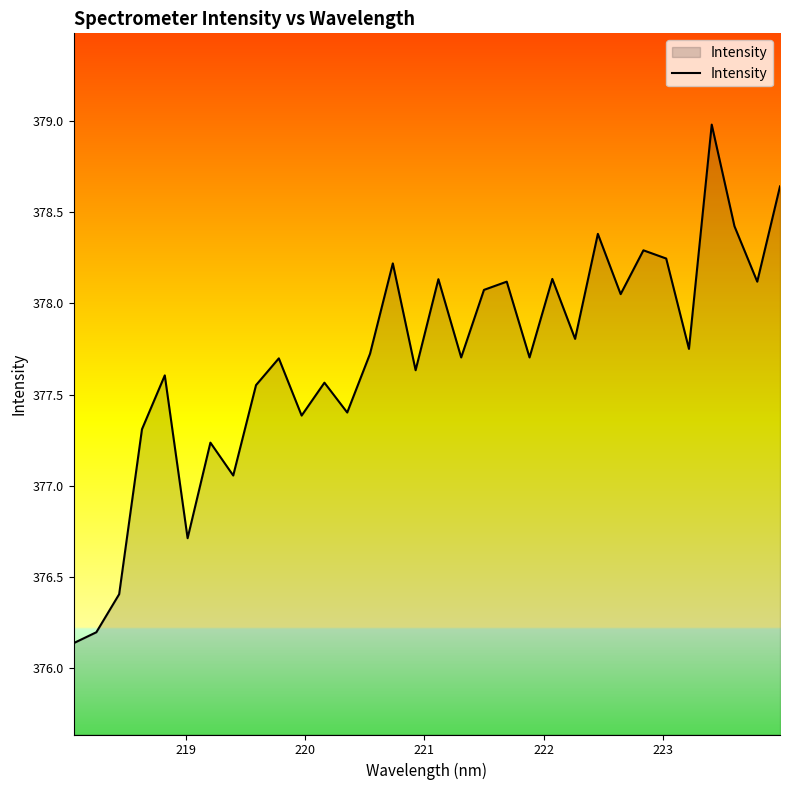

What is the minimum value shown in the chart?

376.1